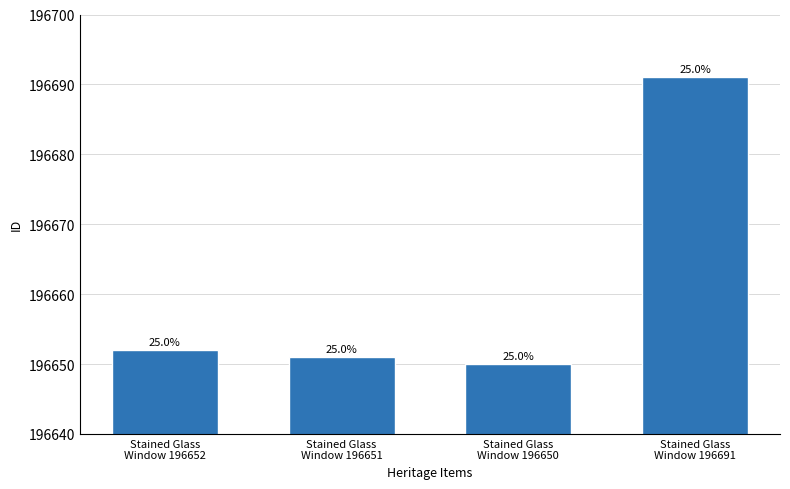

What is the change in value from Stained Glass
Window 196651 to Stained Glass
Window 196691?

+40